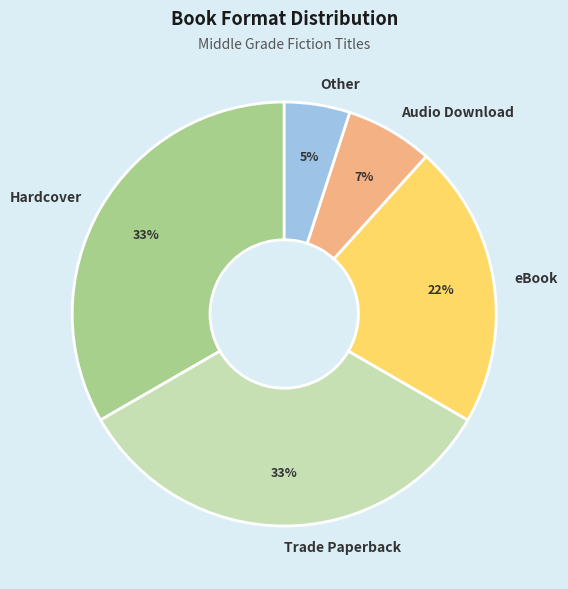

Is there any slice that represents more than half of the pie?

No